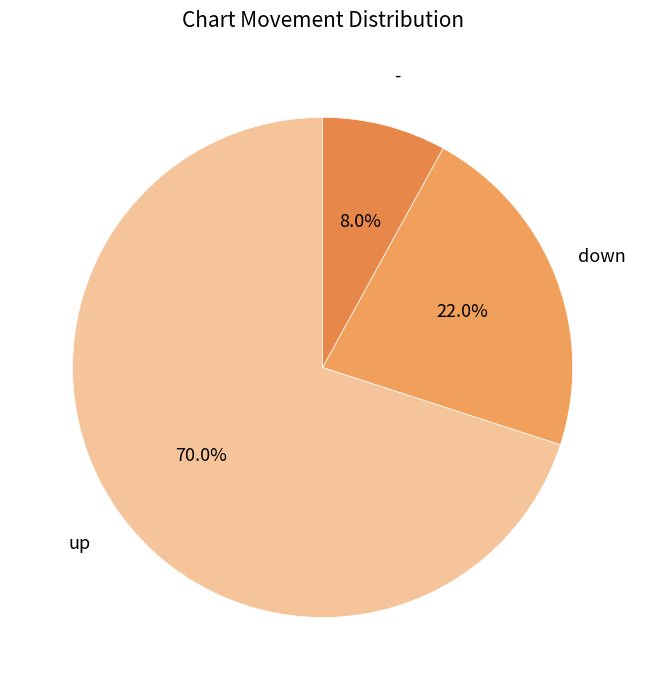

How many segments does this pie chart have?

3